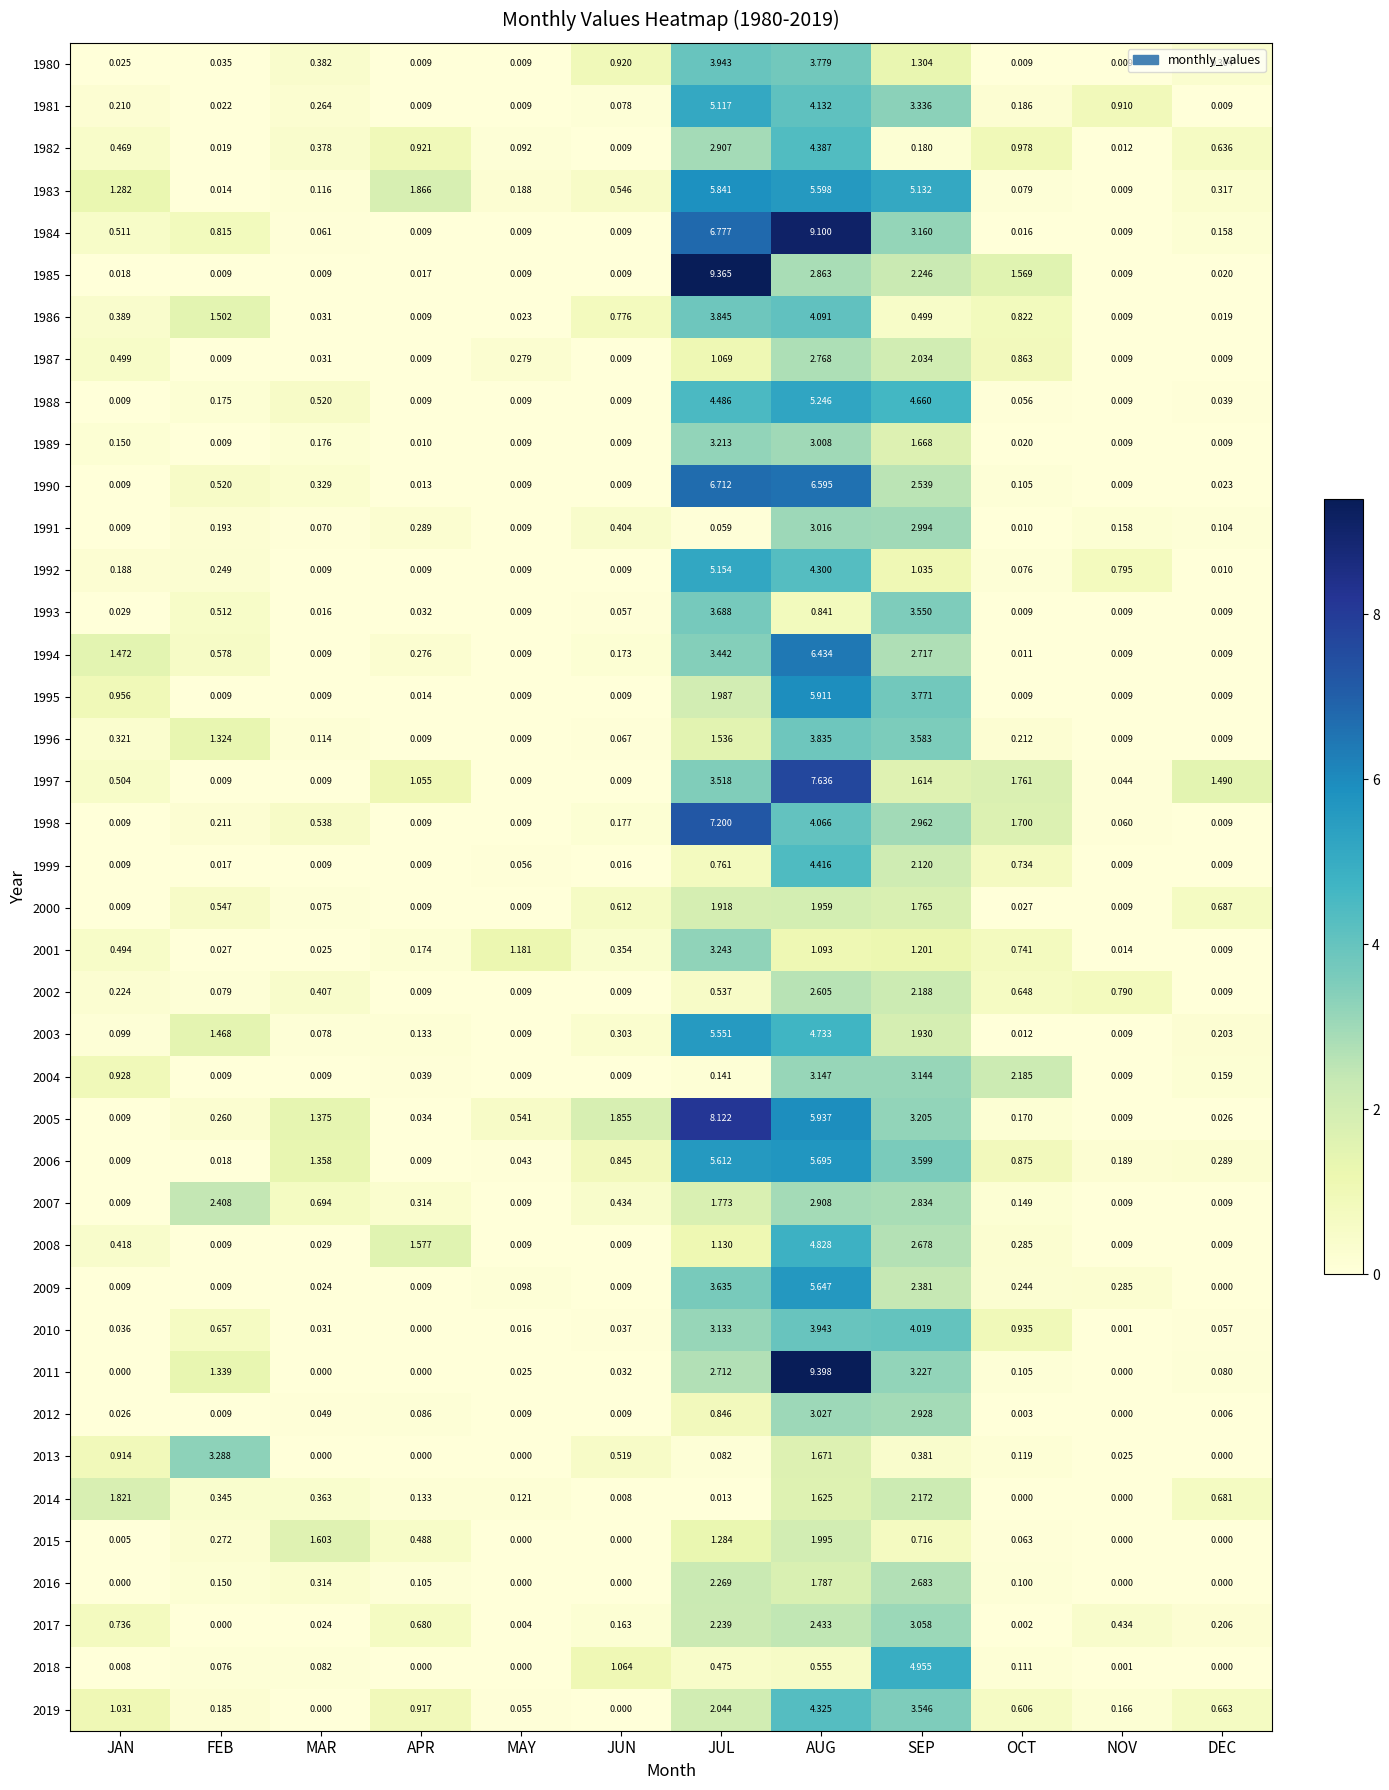

At which label is 2018 closest to 2?

JUN